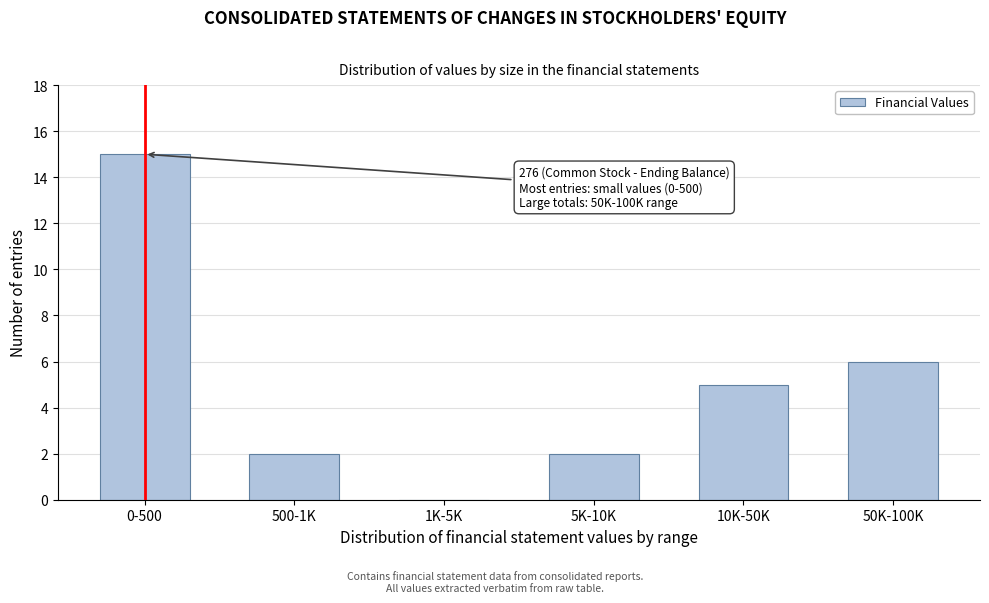

Reading right to left, transcribe all the data shown in this chart.

50K-100K=6	10K-50K=5	5K-10K=2	1K-5K=0	500-1K=2	0-500=15